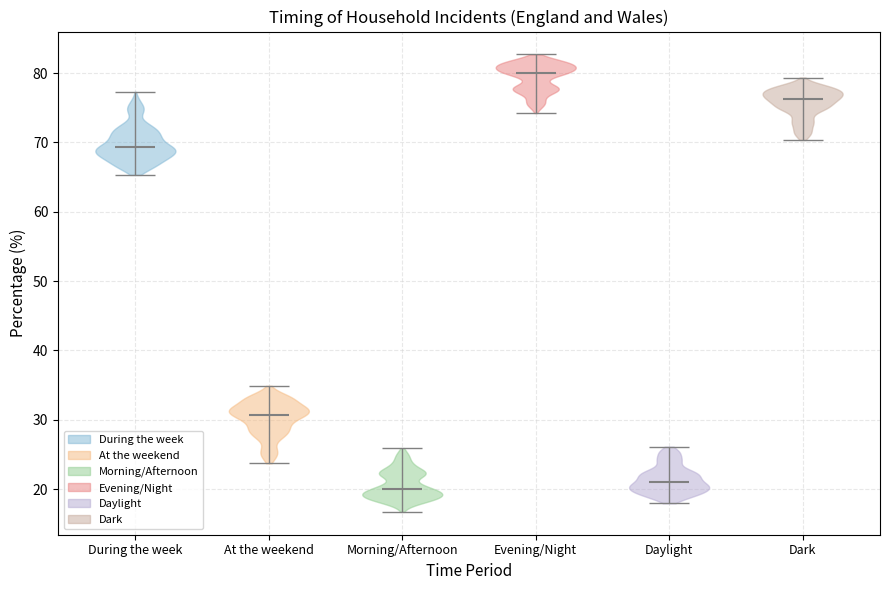

Reading left to right, read every violin against the y-axis: where its median line is, and the lowest and highest points it reaches. The values are not printed on the chart, so give them approximately, as read against the axis.

During the week: median line 69, lowest point 65, highest point 77
At the weekend: median line 31, lowest point 24, highest point 35
Morning/Afternoon: median line 20, lowest point 17, highest point 26
Evening/Night: median line 80, lowest point 74, highest point 83
Daylight: median line 21, lowest point 18, highest point 26
Dark: median line 76, lowest point 70, highest point 79